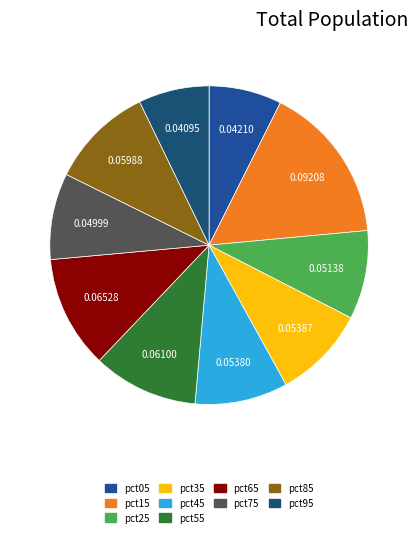

How much of the chart is everything except pct45?

90.6%